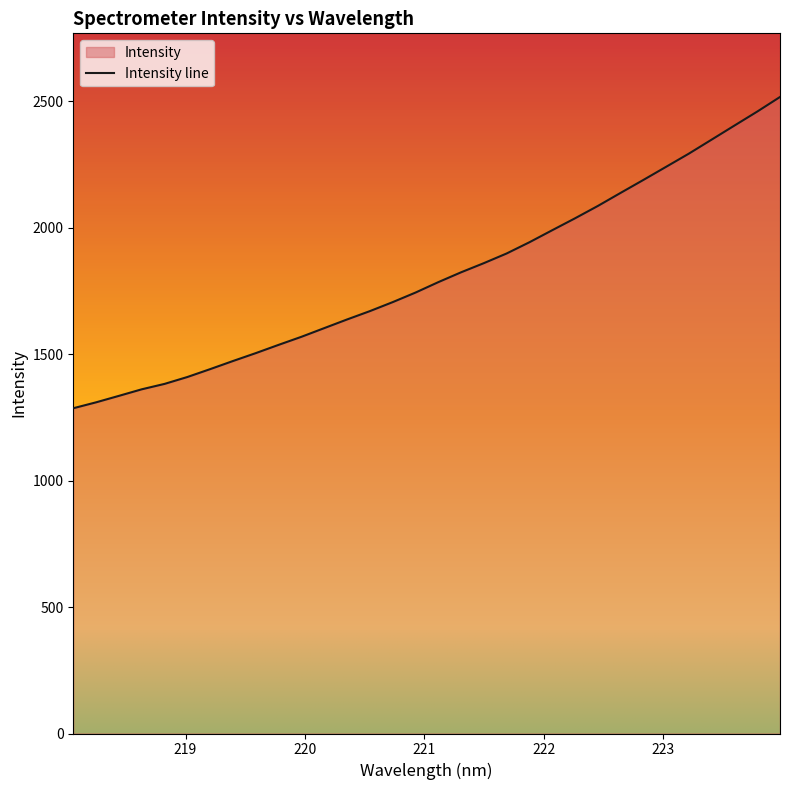

Where does the data first go above 1784?

221.1174